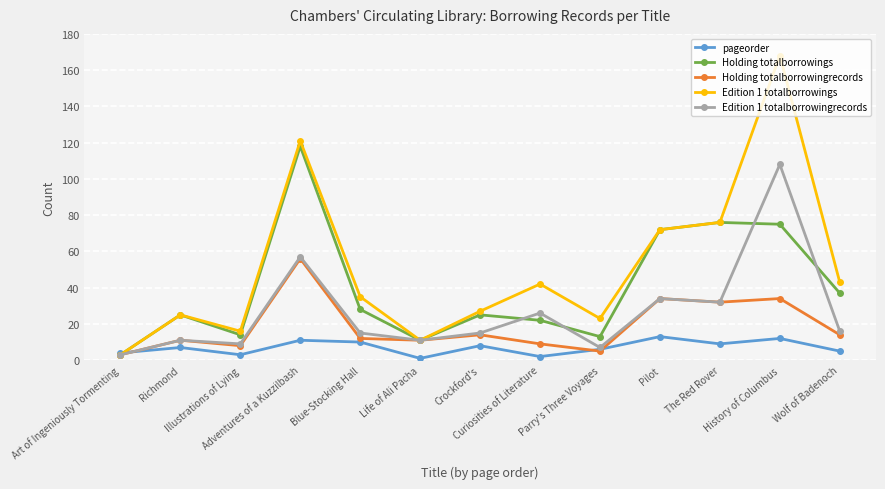

List the series in order of their peak value, lowest first.

pageorder, Holding totalborrowingrecords, Edition 1 totalborrowingrecords, Holding totalborrowings, Edition 1 totalborrowings